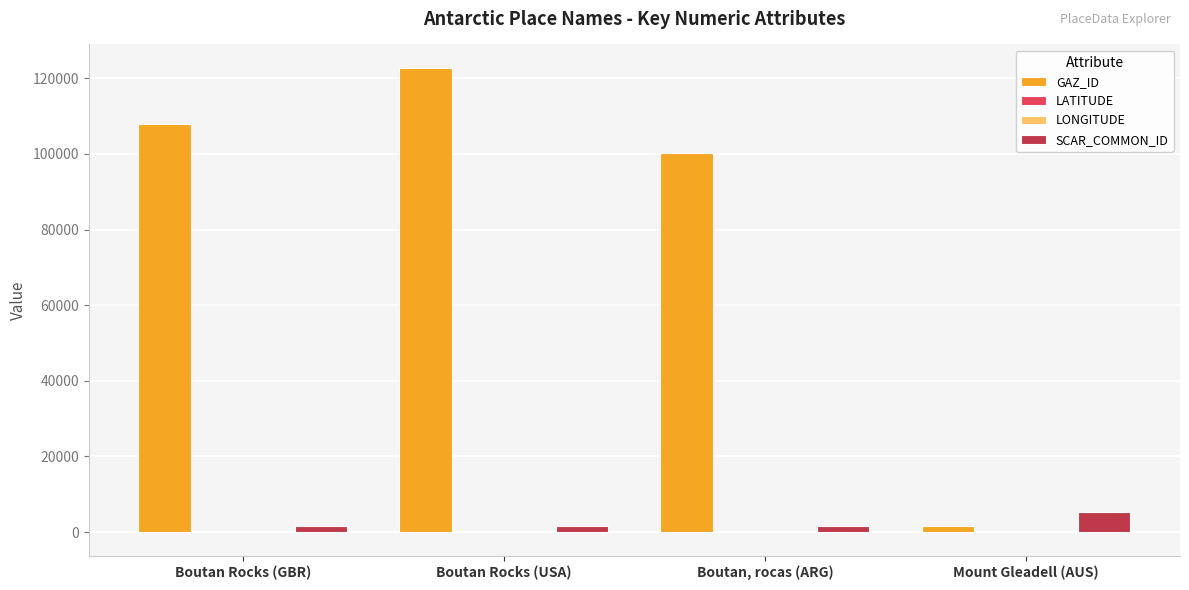

What is the sum of the GAZ_ID values at Boutan, rocas (ARG) and Boutan Rocks (USA)?

223107.0